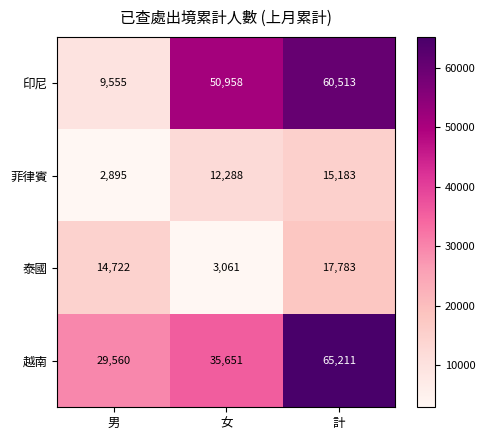

Which series has the widest spread of values?

印尼